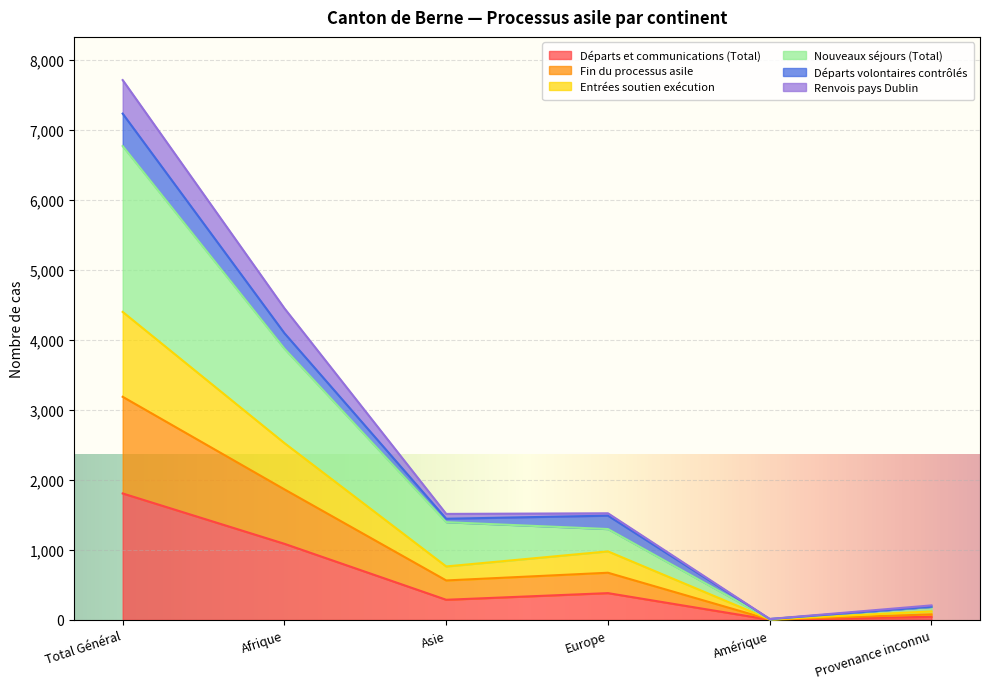

What is the total value across all series at Afrique?

4449